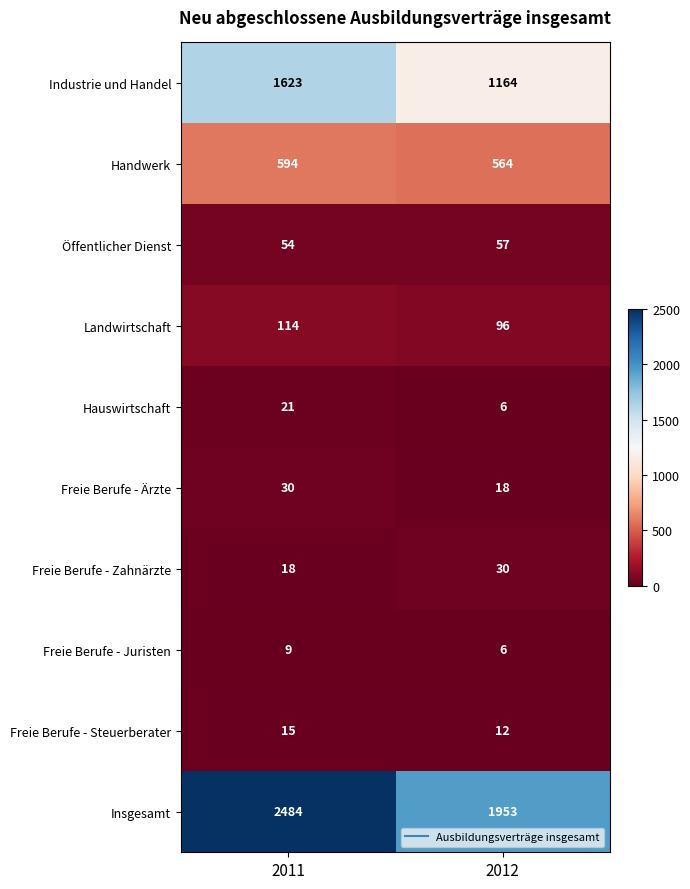

What is the difference between the highest and lowest values at 2011?

2475